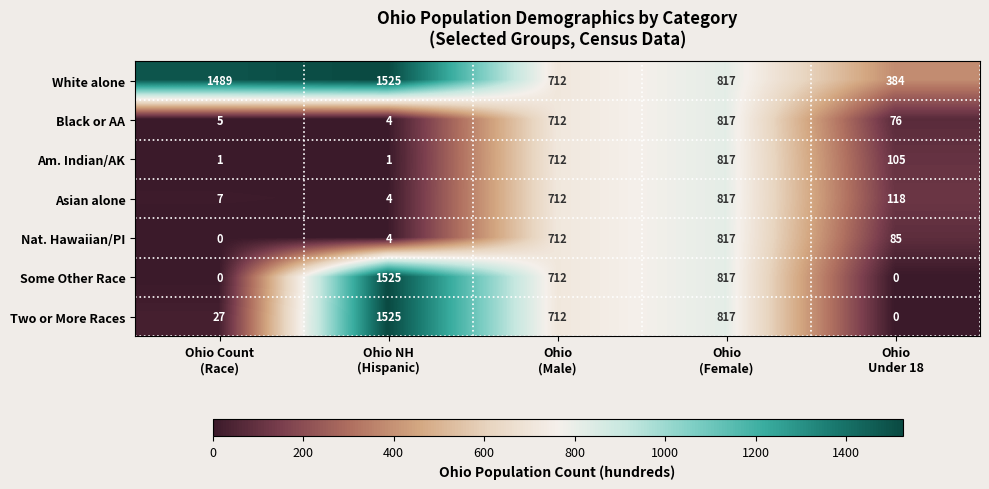

What is the sum of all Two or More Races values?

3081